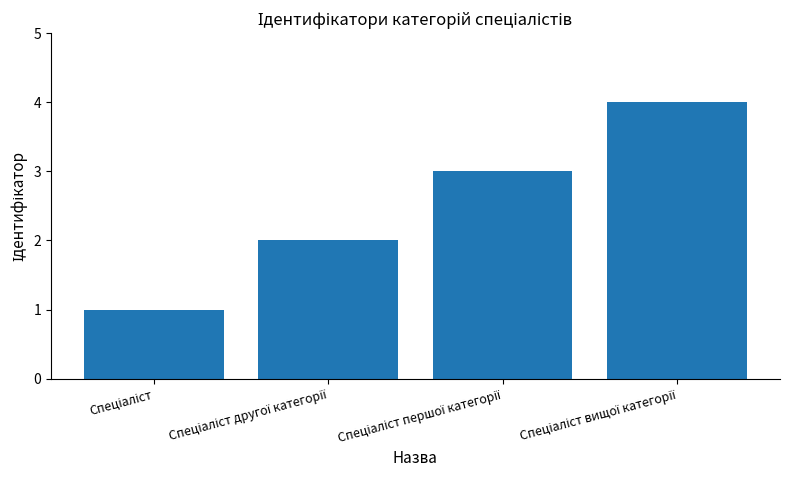

Reading left to right, transcribe all the data shown in this chart.

1	2	3	4